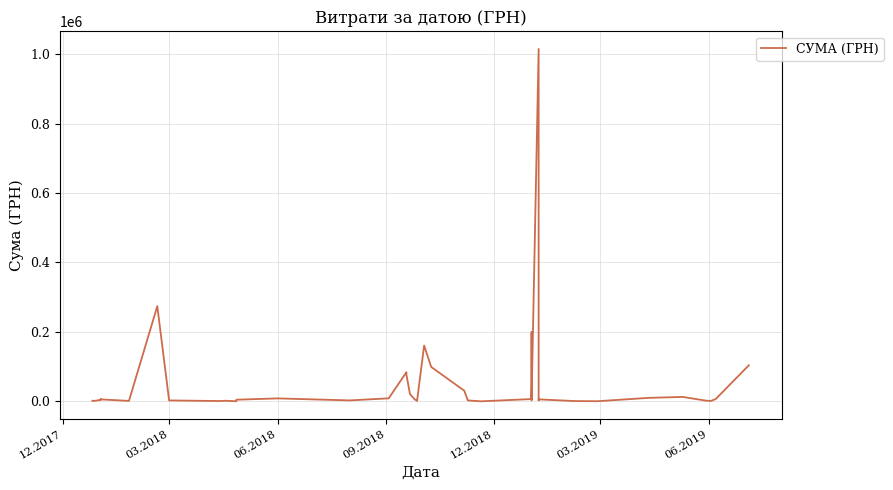

How many lines are shown in the chart?

1